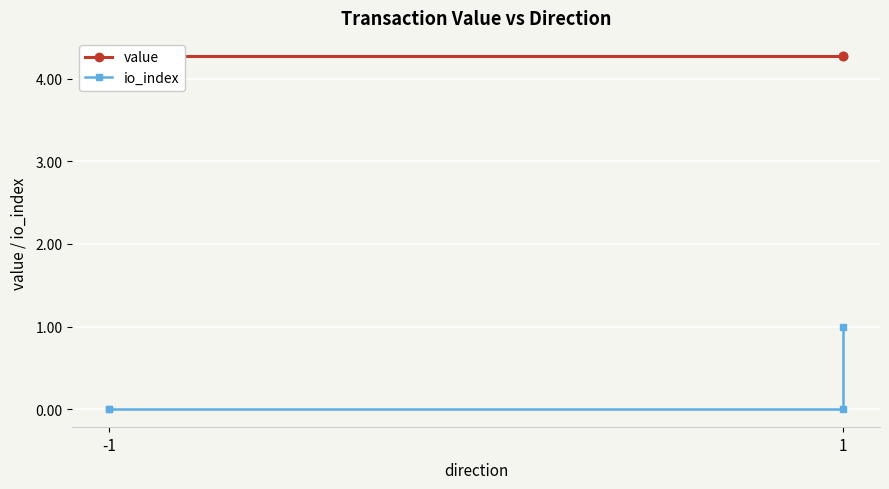

Is this an area chart (filled region under the line)?

No